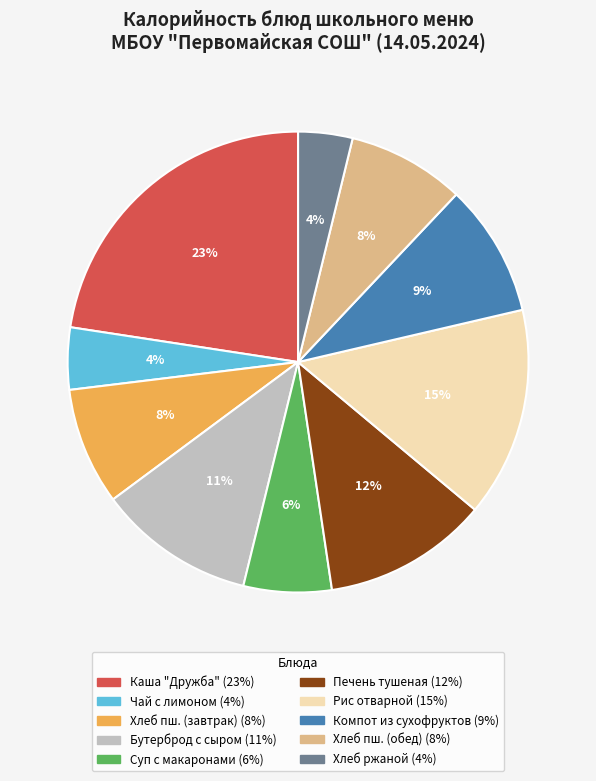

To the nearest percent, what is the average slice percentage?

10%